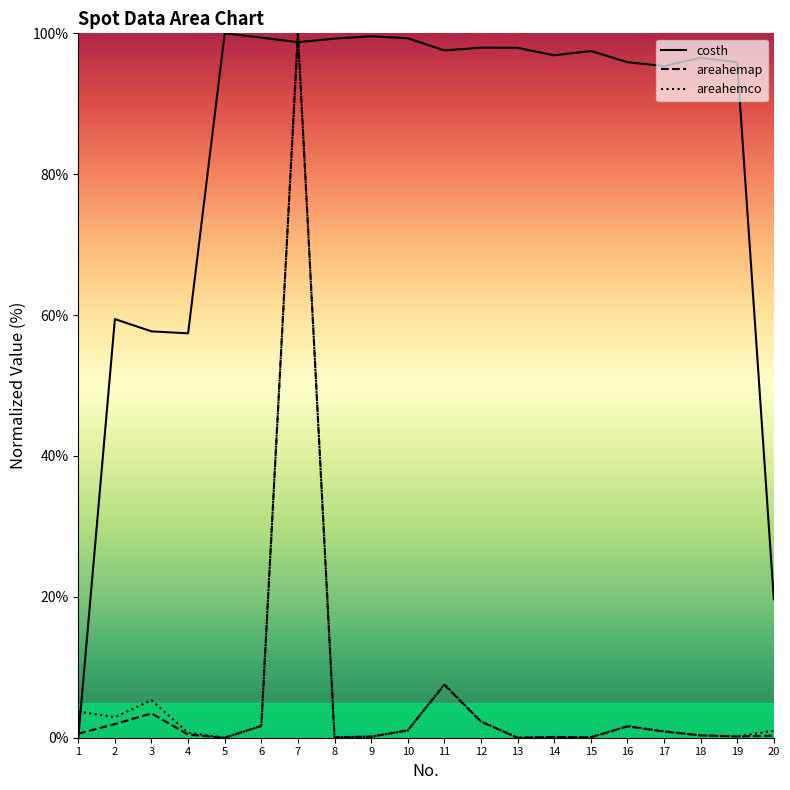

How many times do areahemco and costh cross each other?

3